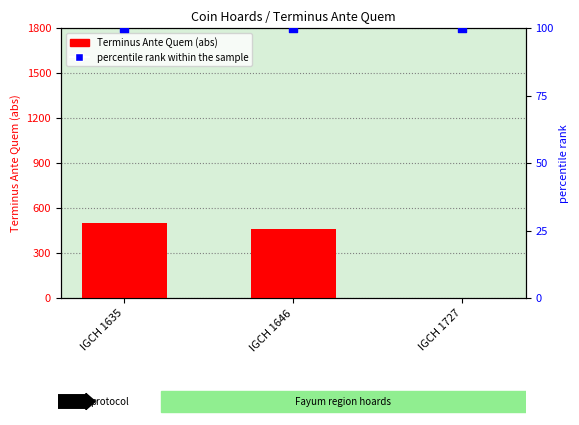

What are all the series names shown in the legend?

Terminus Ante Quem (abs), percentile rank within the sample